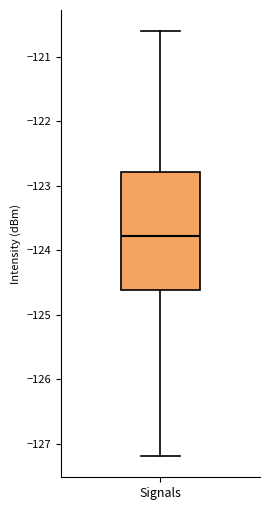

Where is the lower edge of the box for Signals on the y-axis? The values are not printed on the chart, so give them approximately, as read against the axis.

-124.6